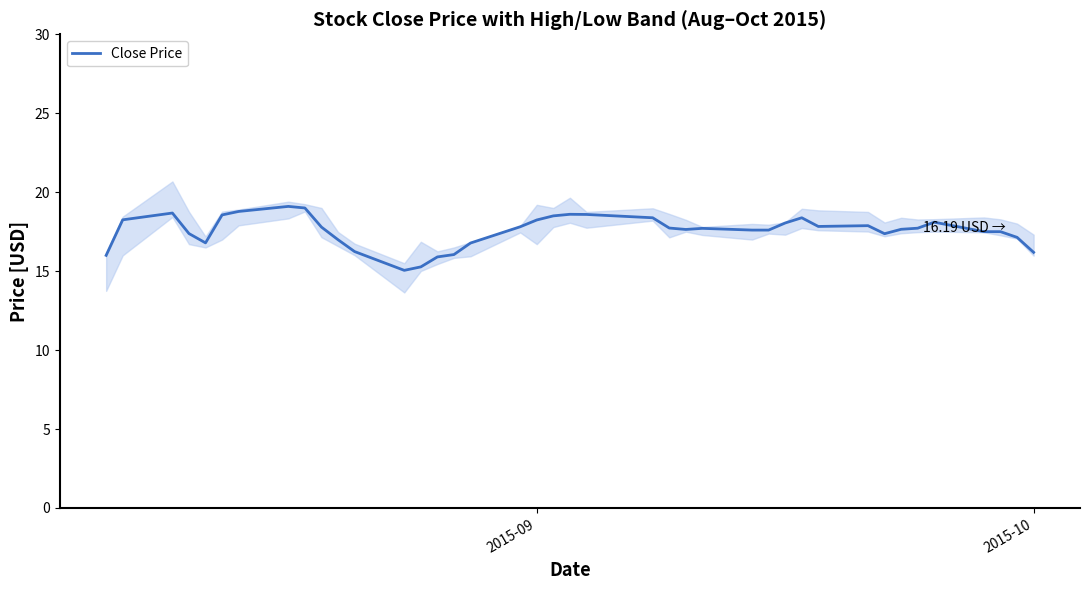

Count the number of data series in this chart.

1